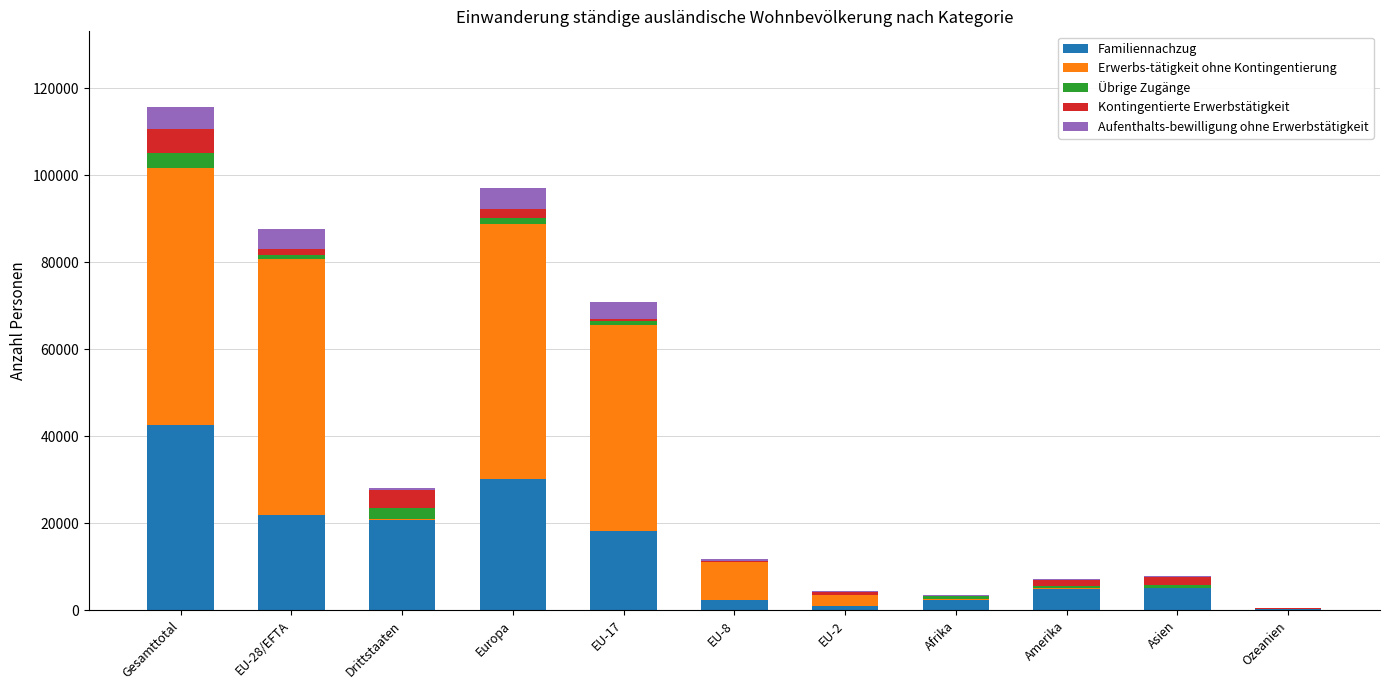

The value of Familiennachzug at EU-17 is 18188. True or false?

True